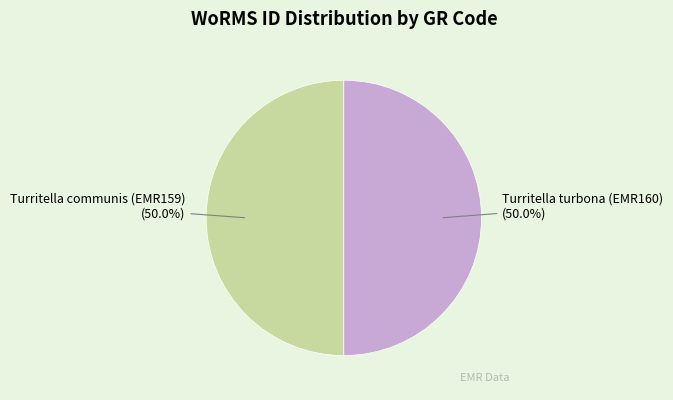

How many slices are in this pie chart?

2